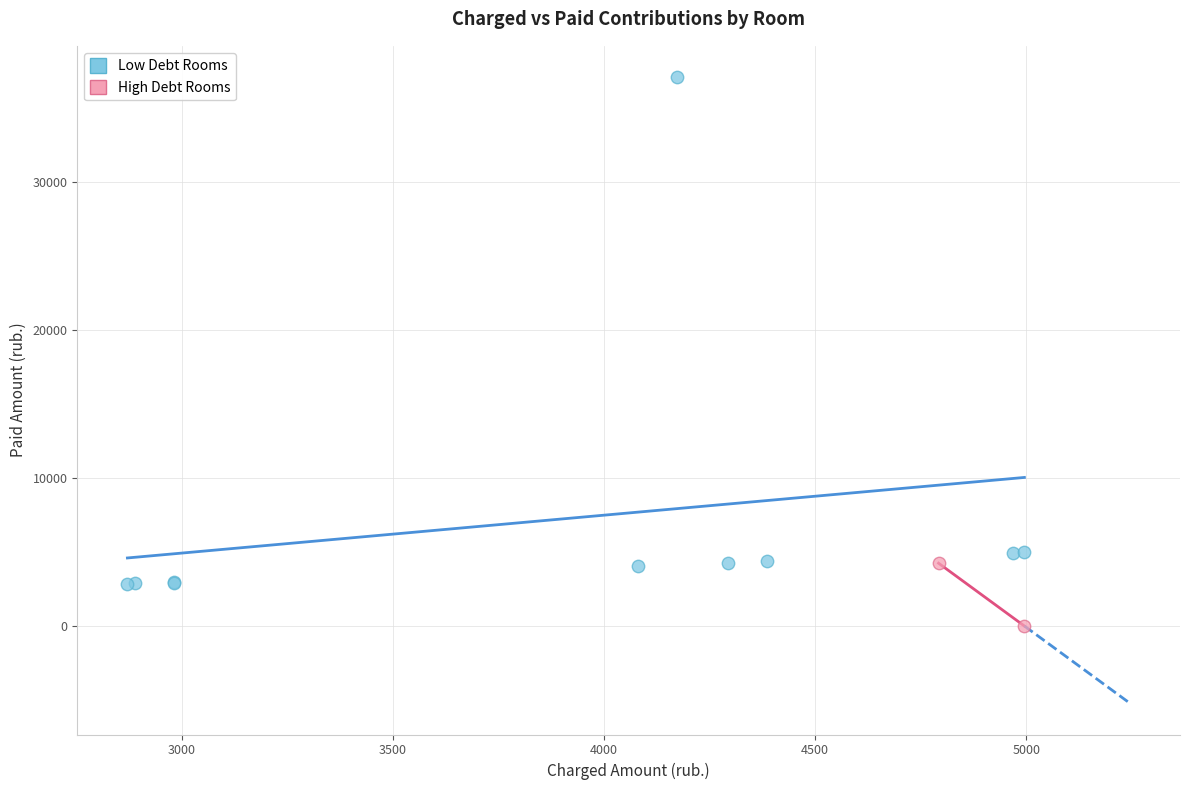

Which series has the largest Y range (max minus min)?

Low Debt Rooms